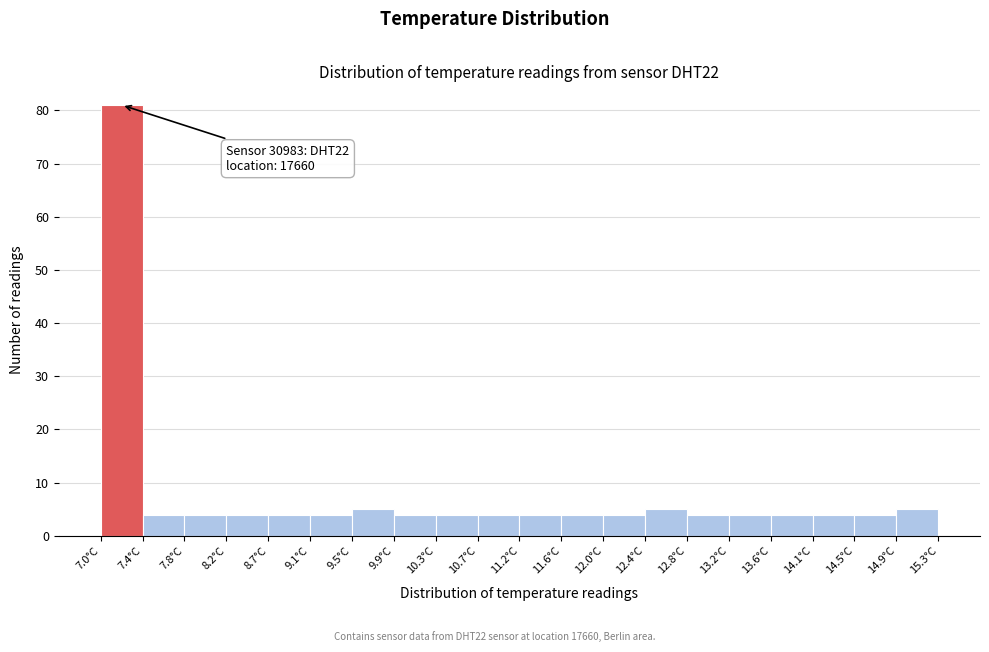

Which range on the x-axis has the tallest bar?

7.000 to 7.415